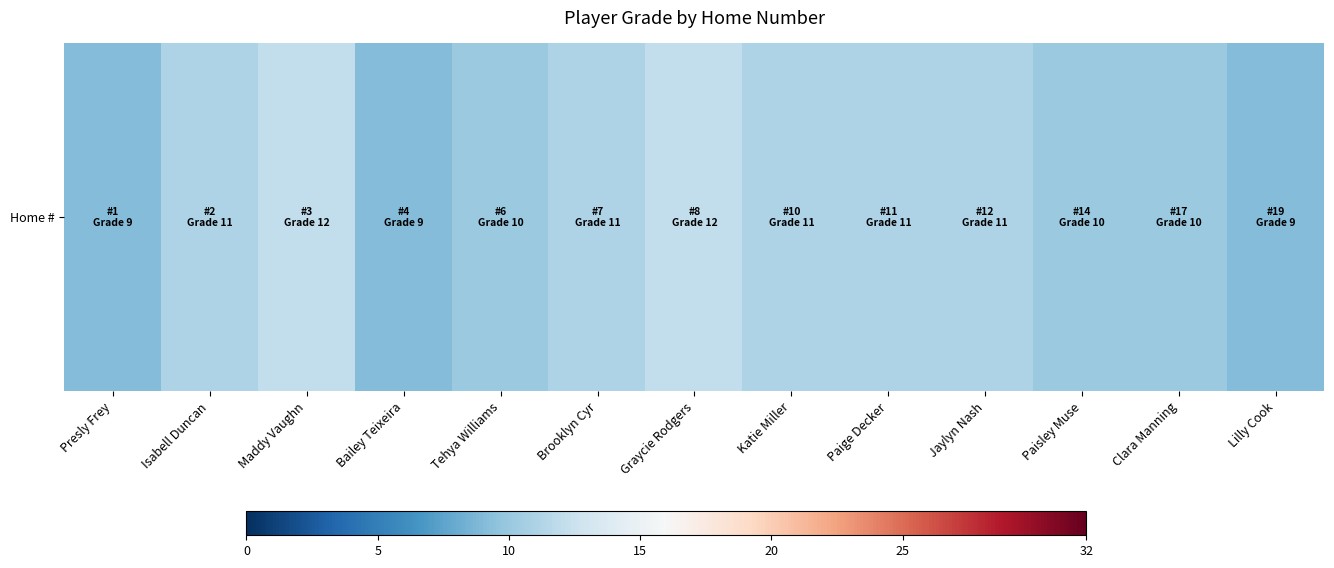

Rank the categories by value from lowest to highest.

Presly Frey, Bailey Teixeira, Lilly Cook, Tehya Williams, Paisley Muse, Clara Manning, Isabell Duncan, Brooklyn Cyr, Katie Miller, Paige Decker, Jaylyn Nash, Maddy Vaughn, Graycie Rodgers